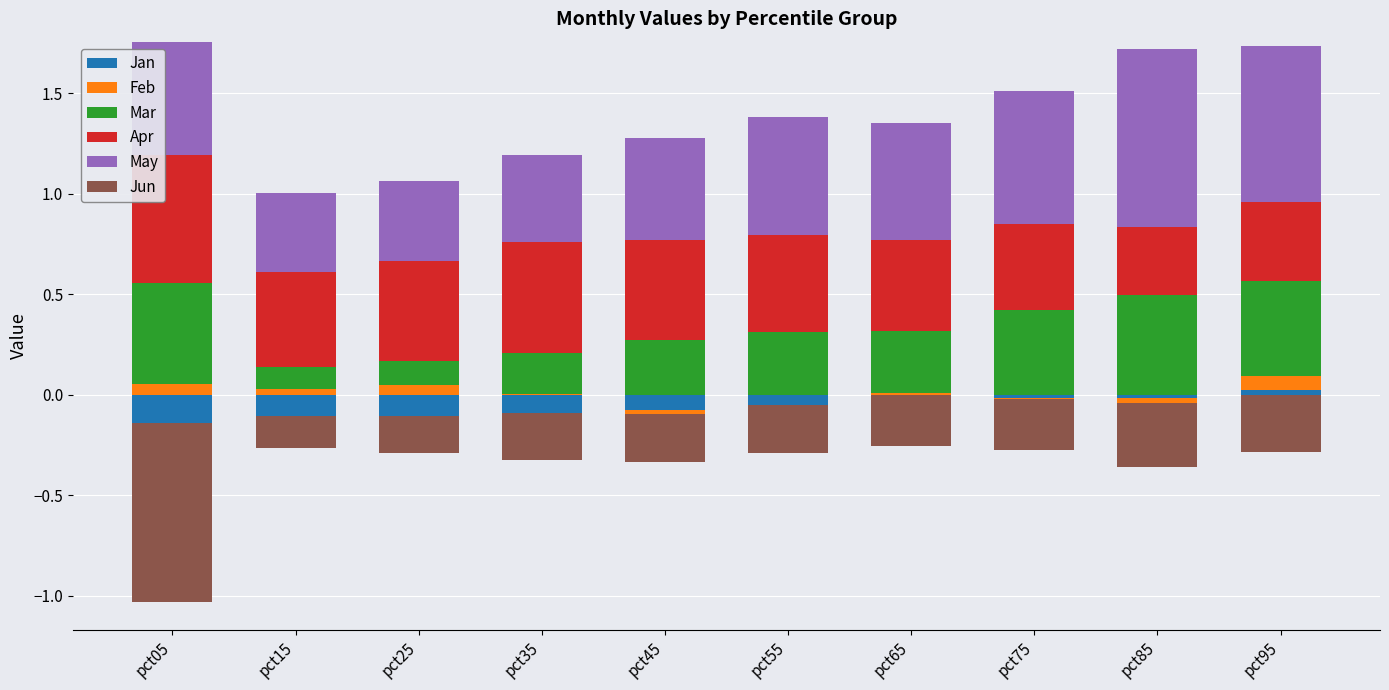

At how many categories does at least one series exceed 0?

10